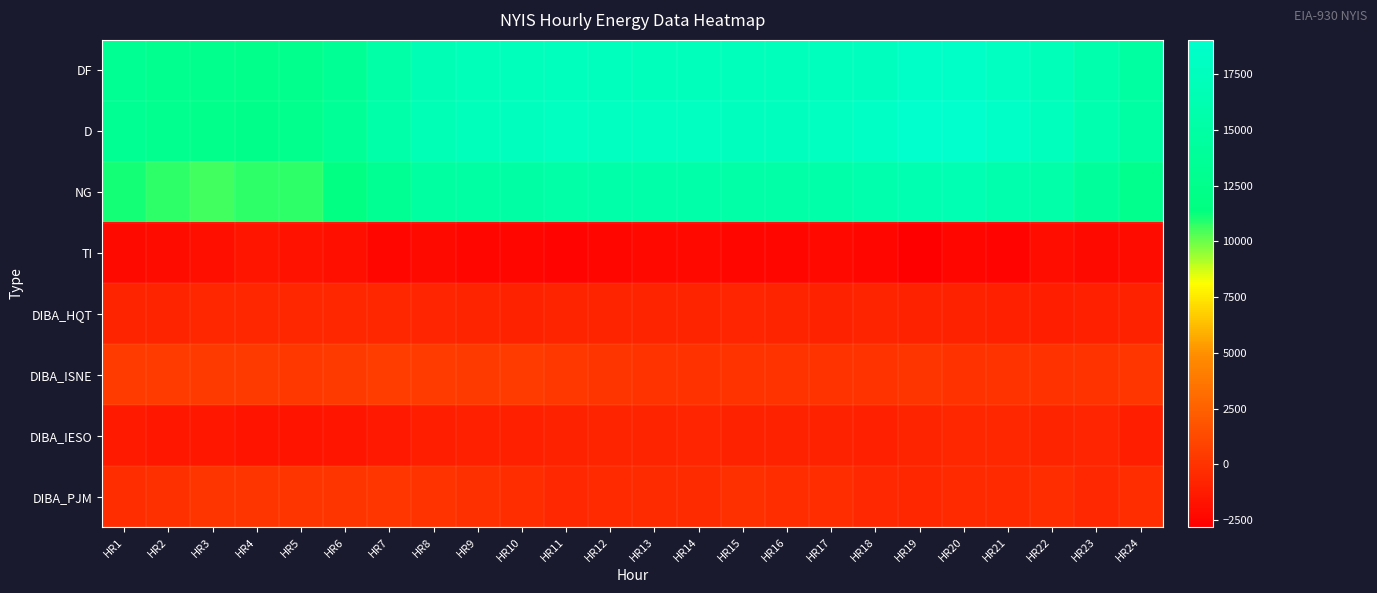

What is the greatest value displayed?

19045